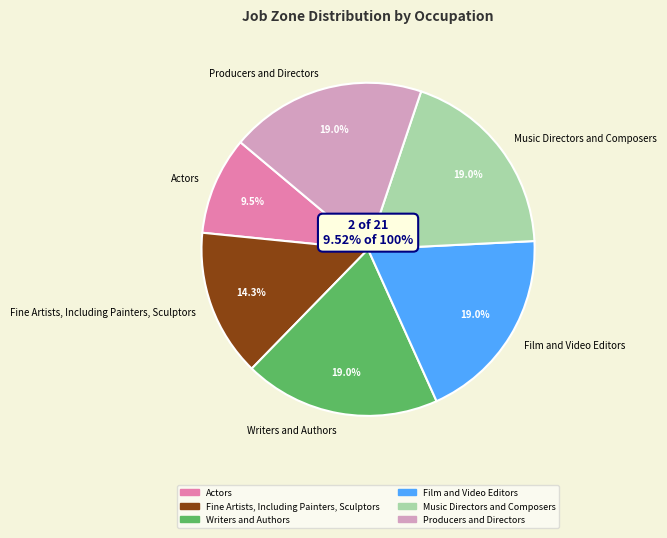

To the nearest percent, what is the difference between the Film and Video Editors and Actors slice percentages?

10%